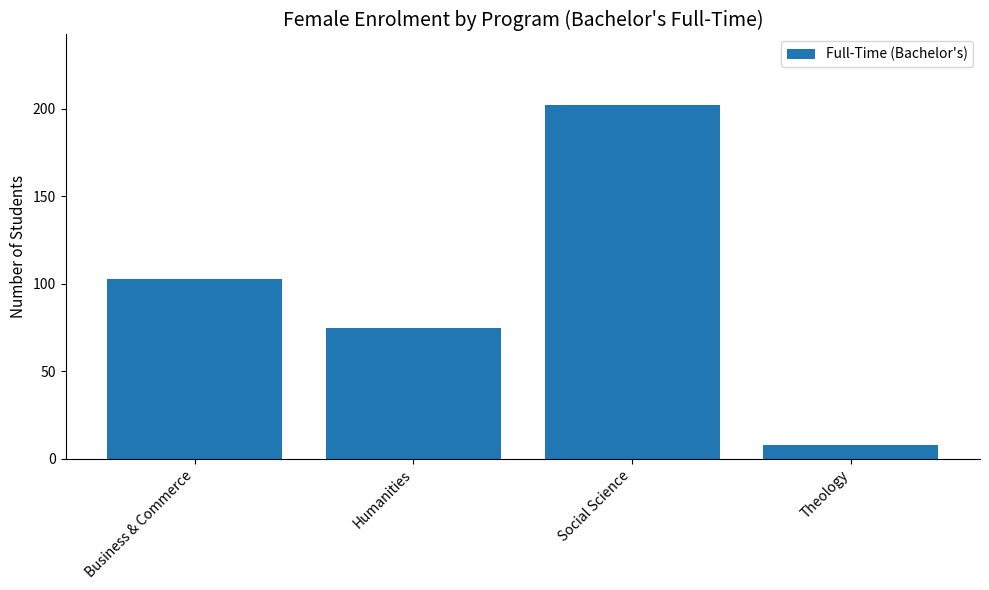

The chart shows a value of 103 at Business & Commerce. True or false?

True